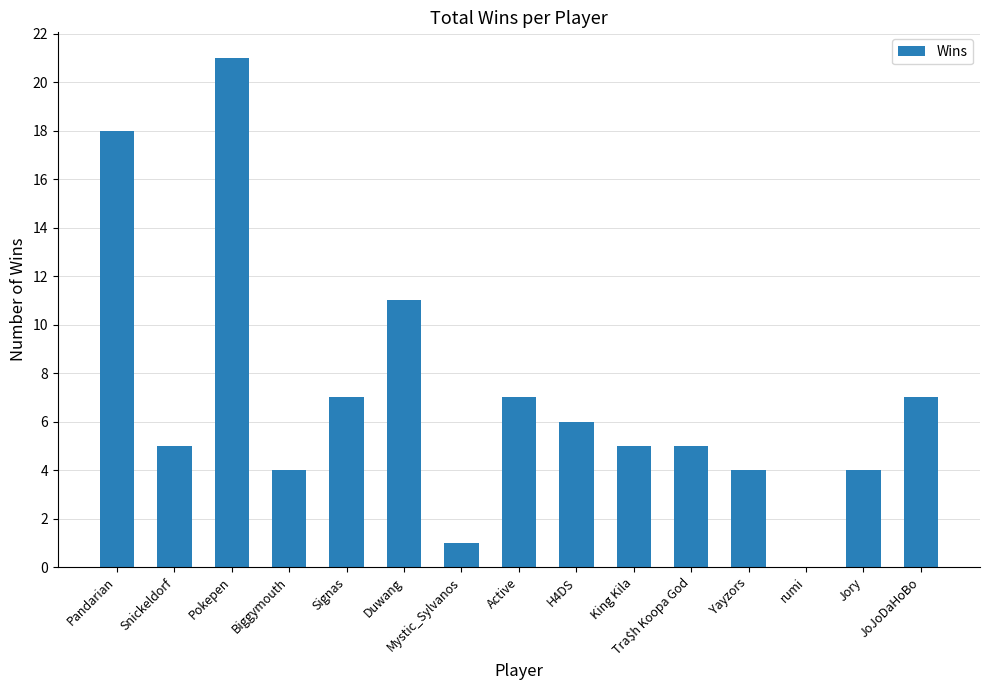

What is the difference between the values at Jory and Tra$h Koopa God?

1